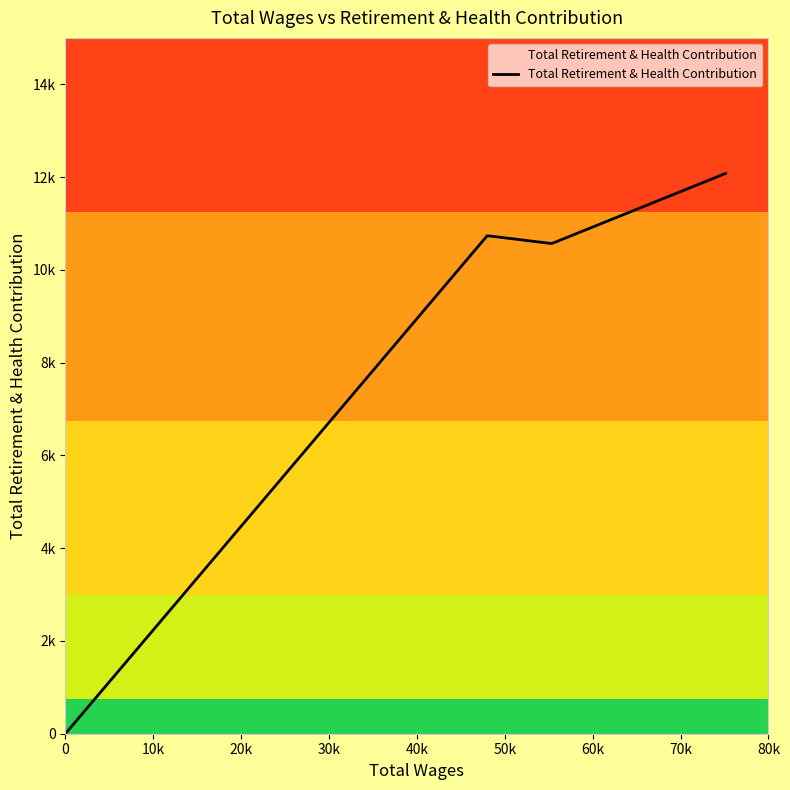

Does the chart have visible grid lines?

No